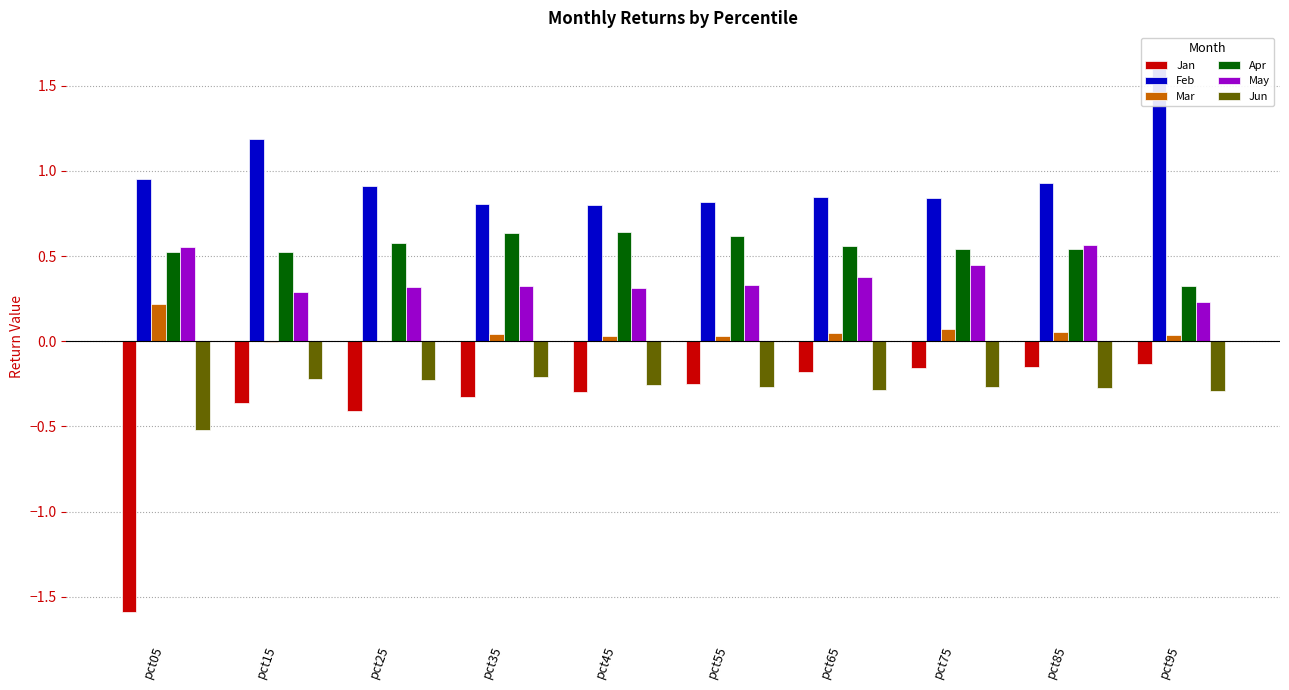

What is the lowest value of the Jan series?

-1.6